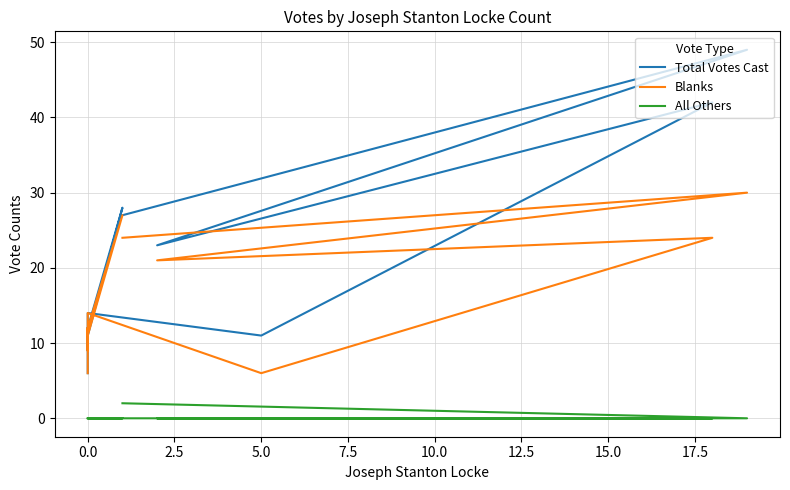

True or false: Blanks and Total Votes Cast cross at least once.

False